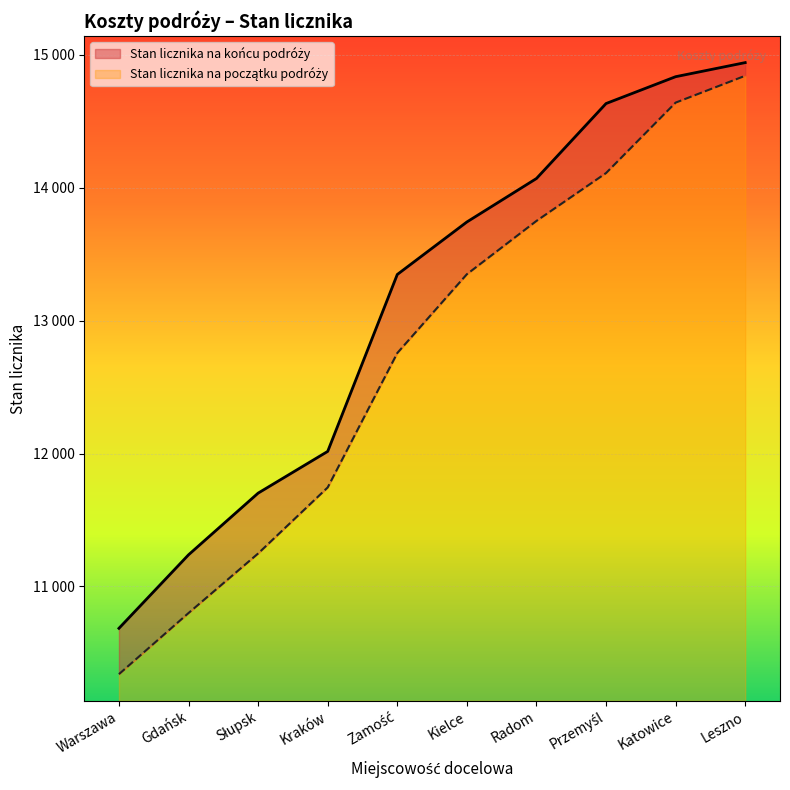

Rank the series by their maximum value, from lowest to highest.

Stan licznika na początku podróży, Stan licznika na końcu podróży